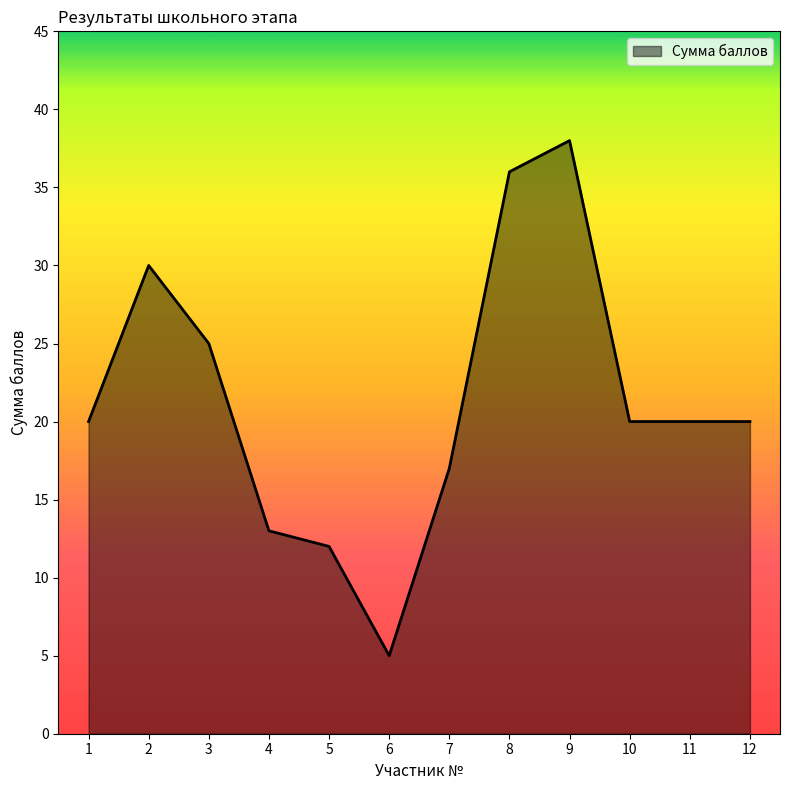

Count the number of categories in the chart.

12